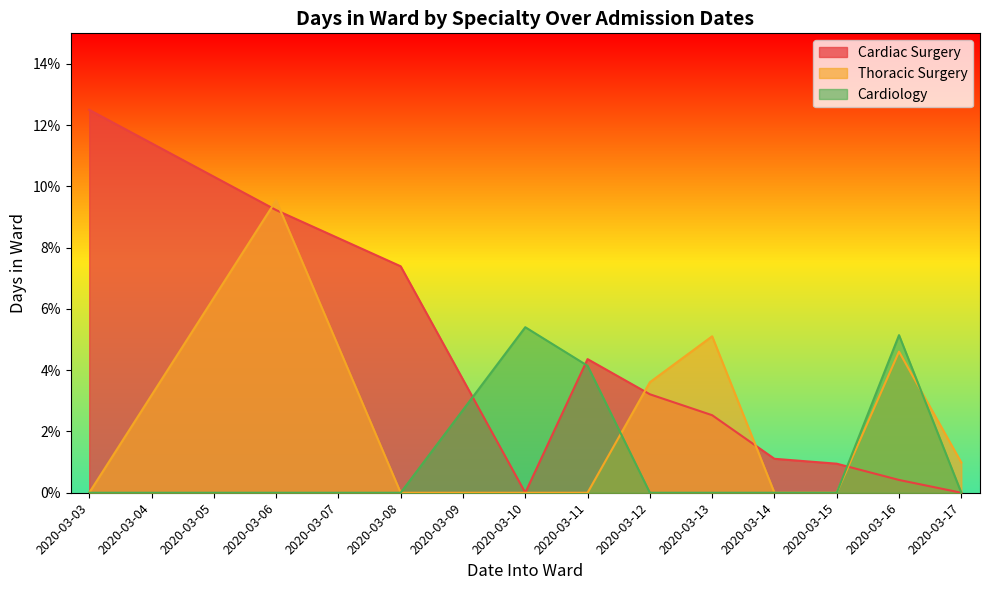

At which category is the sum across all series the highest?

2020-03-06